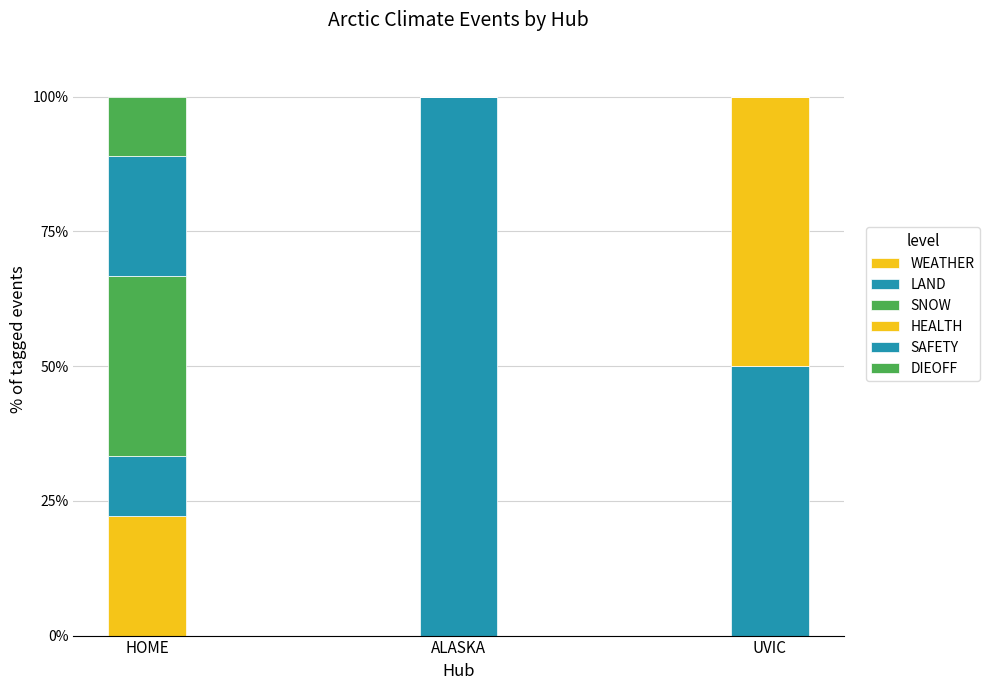

Count the number of data series in this chart.

6